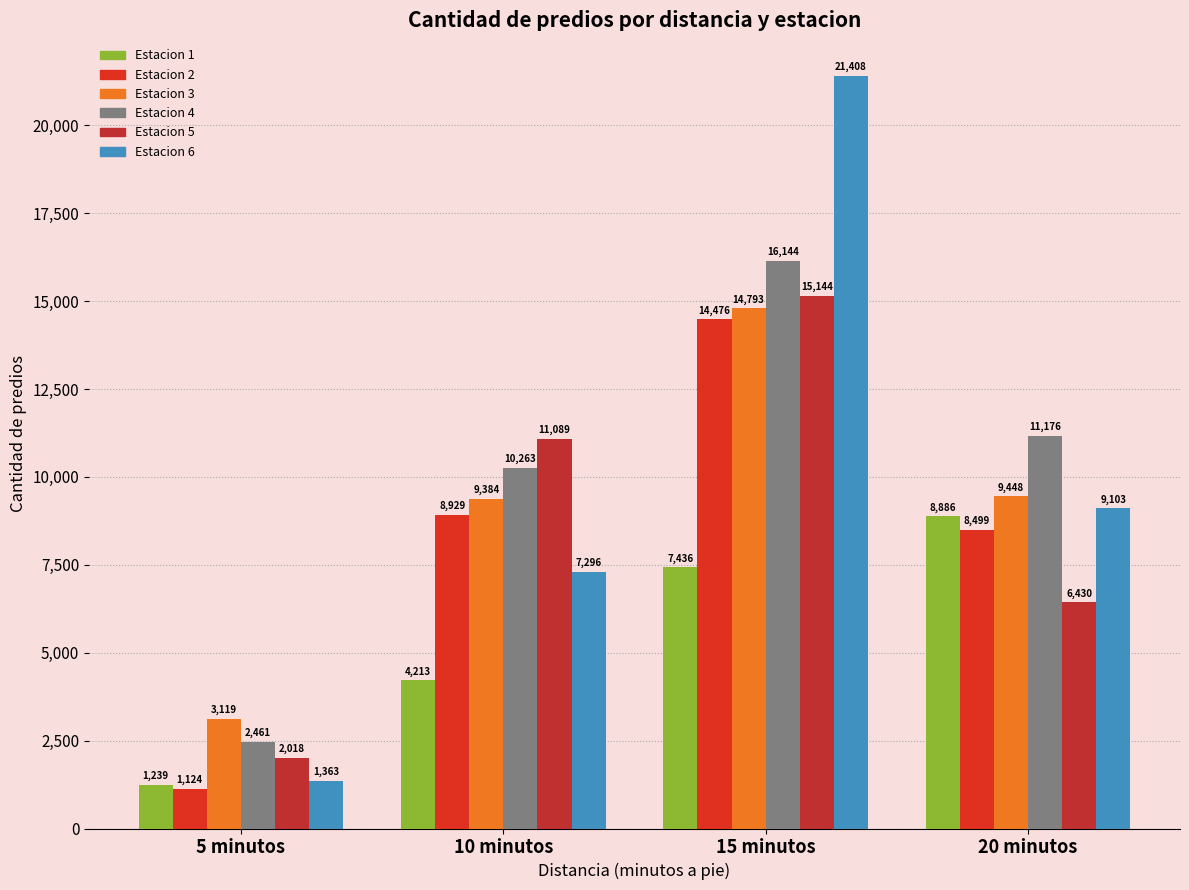

How many bars are there in each group?

6